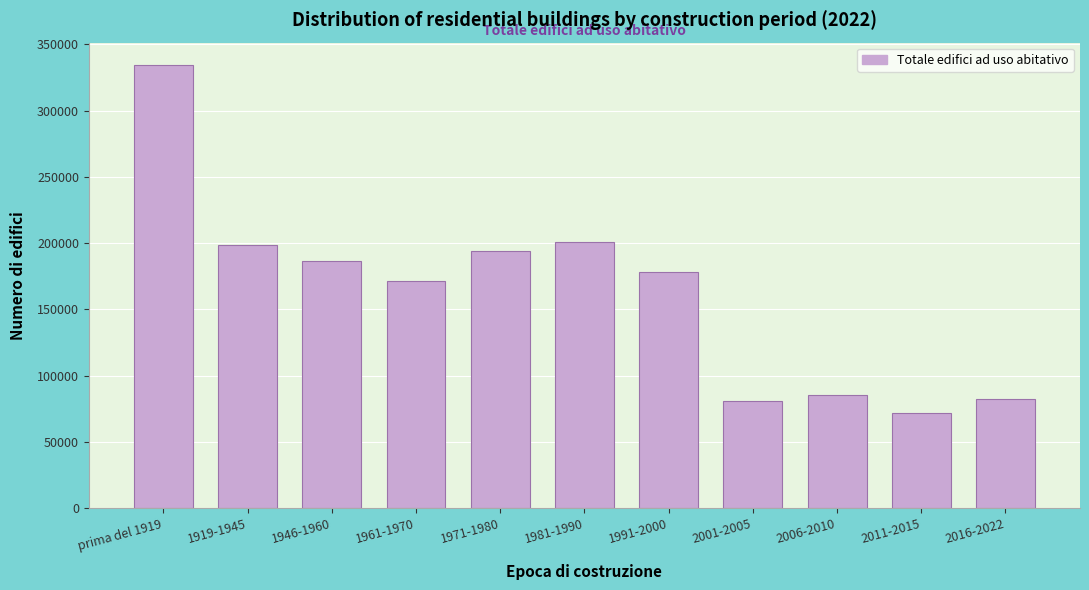

What is the label of the 11th bar from the right?

prima del 1919